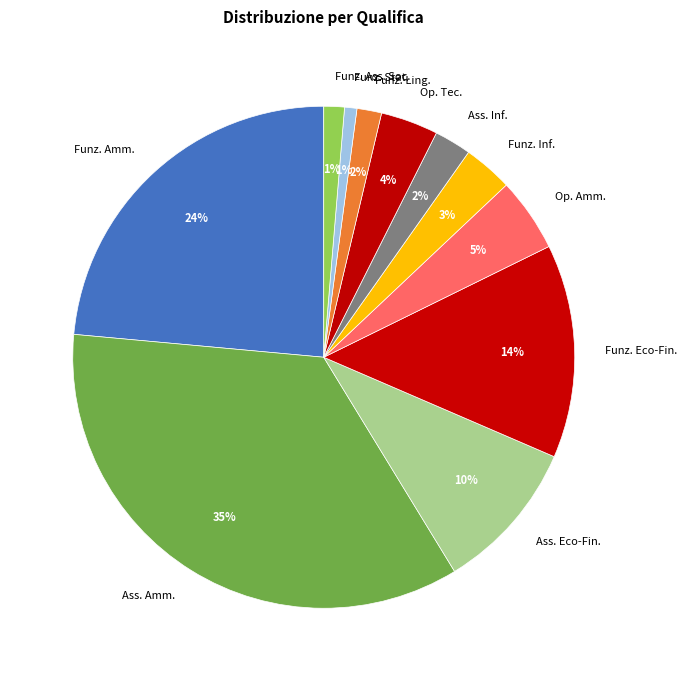

Count the number of slices in the pie.

11